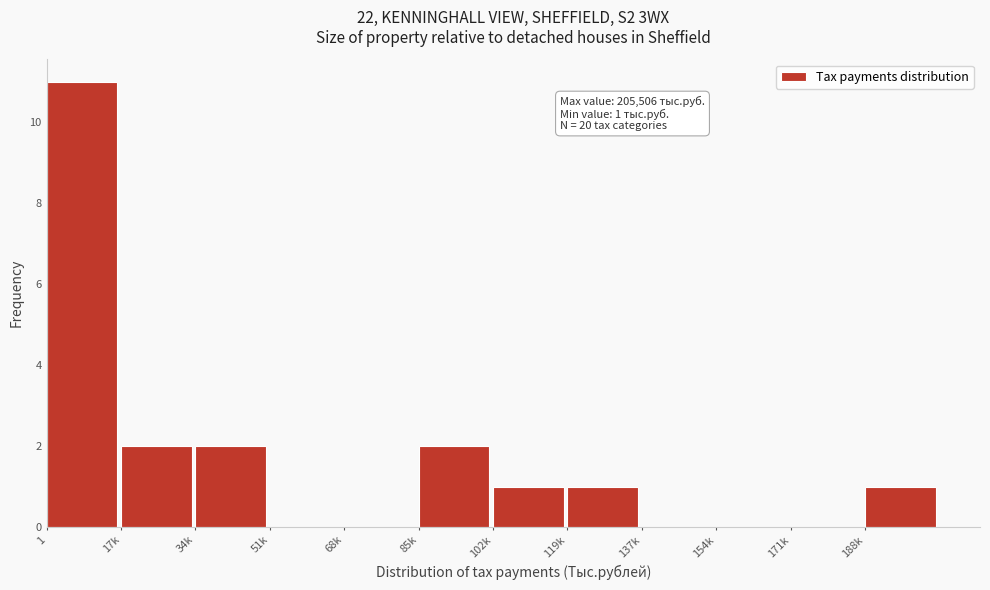

Reading left to right, list all the values displayed in this chart.

1=11	17k=2	34k=2	51k=0	68k=0	85k=2	102k=1	119k=1	137k=0	154k=0	171k=0	188k=1